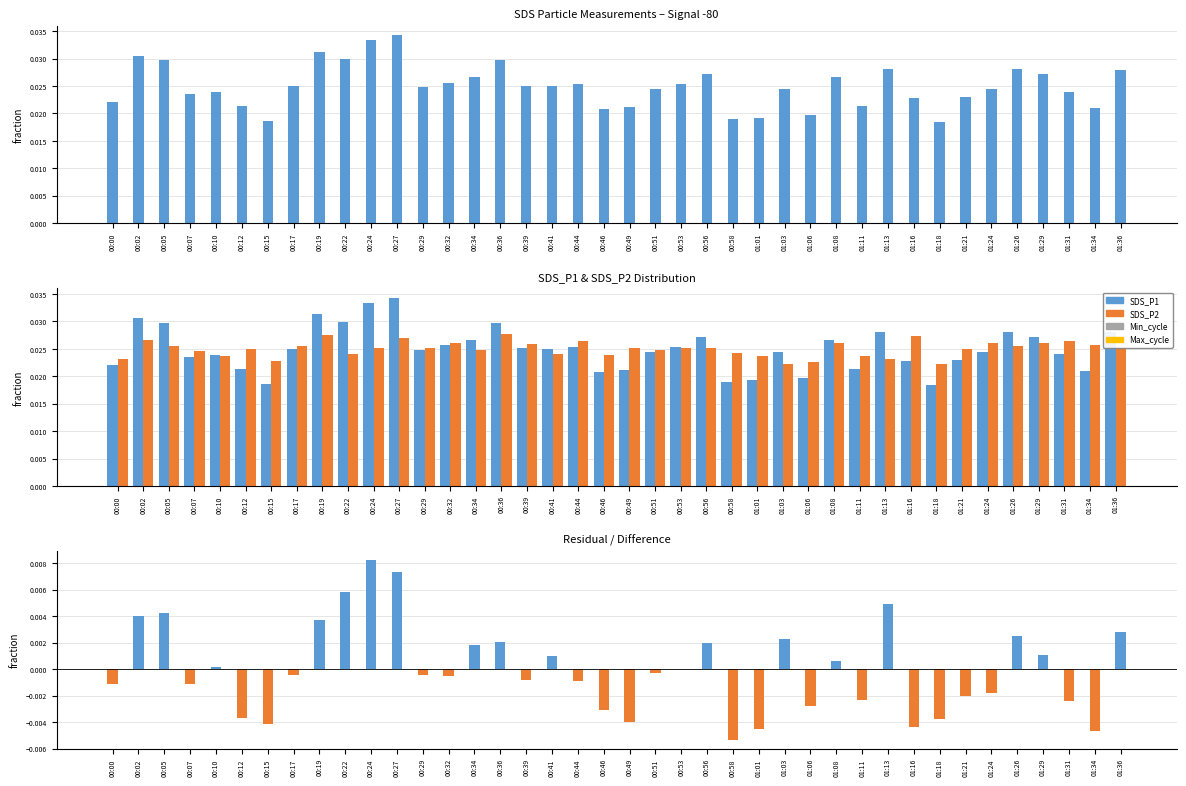

Reading left to right, extract all data points from this chart.

SDS_P1: 0.0	0.0	0.0	0.0	0.0	0.0	0.0	0.0	0.0	0.0	0.0	0.0	0.0	0.0	0.0	0.0	0.0	0.0	0.0	0.0	0.0	0.0	0.0	0.0	0.0	0.0	0.0	0.0	0.0	0.0	0.0	0.0	0.0	0.0	0.0	0.0	0.0	0.0	0.0	0.0
SDS_P2: 0.0	0.0	0.0	0.0	0.0	0.0	0.0	0.0	0.0	0.0	0.0	0.0	0.0	0.0	0.0	0.0	0.0	0.0	0.0	0.0	0.0	0.0	0.0	0.0	0.0	0.0	0.0	0.0	0.0	0.0	0.0	0.0	0.0	0.0	0.0	0.0	0.0	0.0	0.0	0.0
SDS_P1 - SDS_P2: -0.0	0.0	0.0	-0.0	0.0	-0.0	-0.0	-0.0	0.0	0.0	0.0	0.0	-0.0	-0.0	0.0	0.0	-0.0	0.0	-0.0	-0.0	-0.0	-0.0	0.0	0.0	-0.0	-0.0	0.0	-0.0	0.0	-0.0	0.0	-0.0	-0.0	-0.0	-0.0	0.0	0.0	-0.0	-0.0	0.0